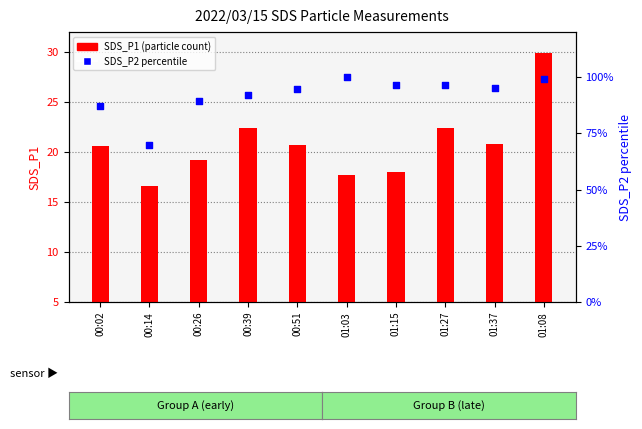

What are all the series names shown in the legend?

SDS_P1, SDS_P2 percentile